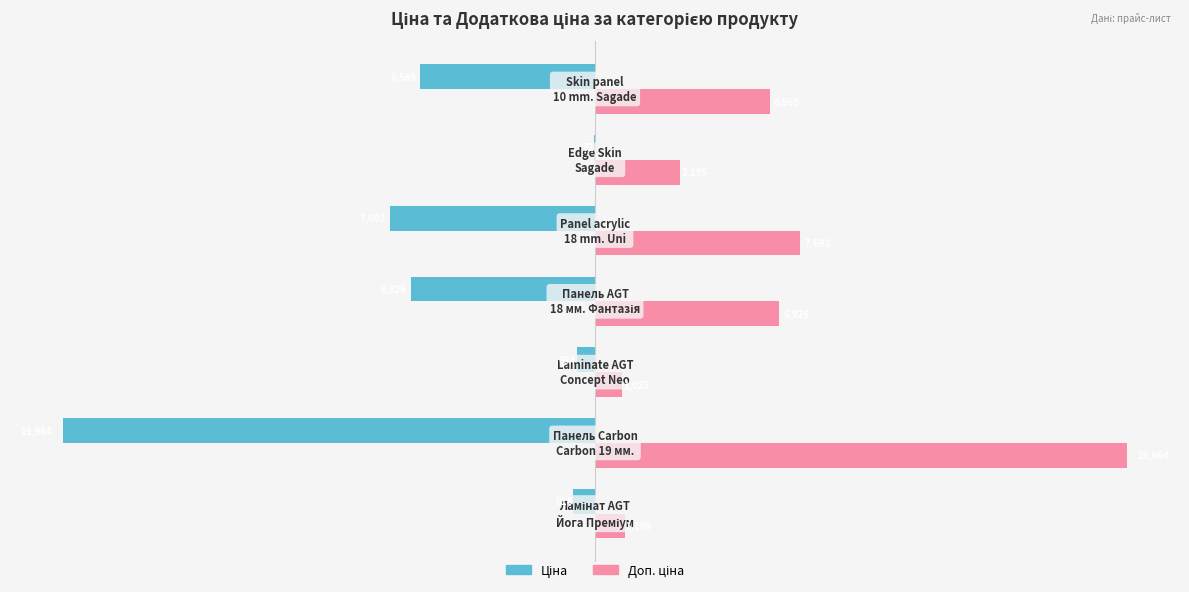

What is the maximum value shown in the chart?

19964.2